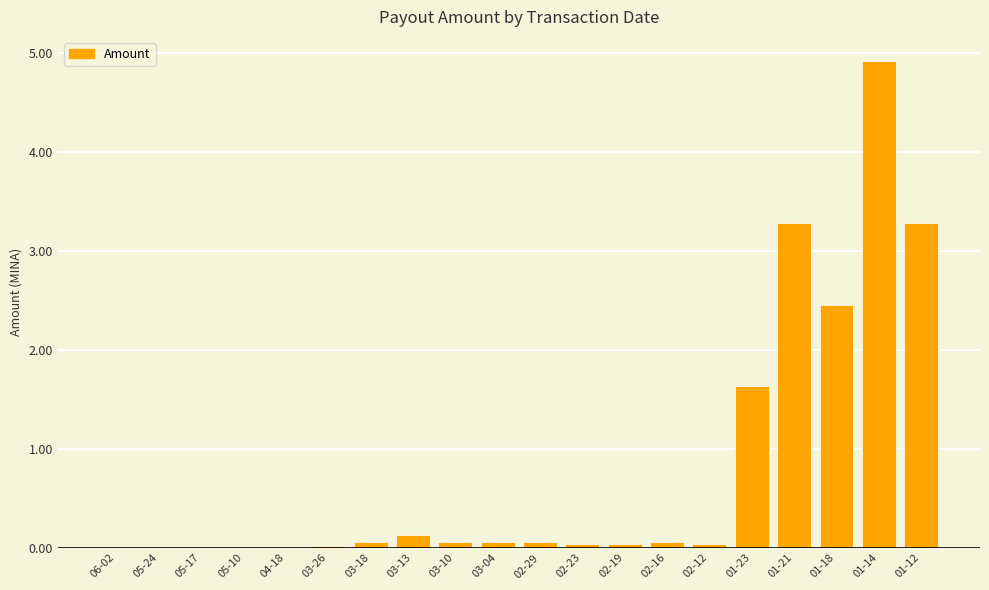

What is the sum of the values at 02-16 and 03-04?

0.1